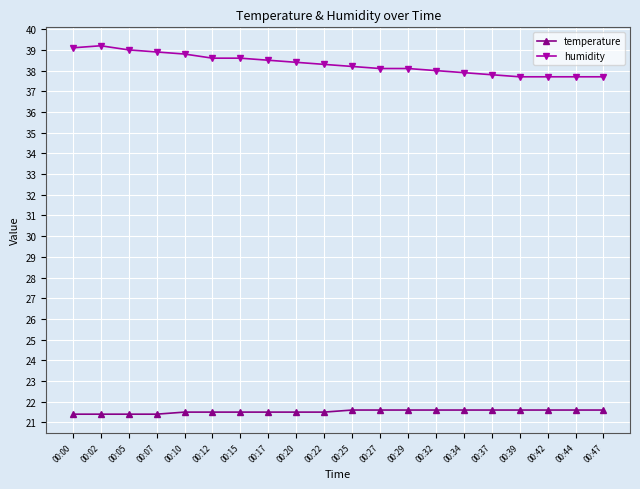

The value of temperature at 00:15 is 21.5. True or false?

True